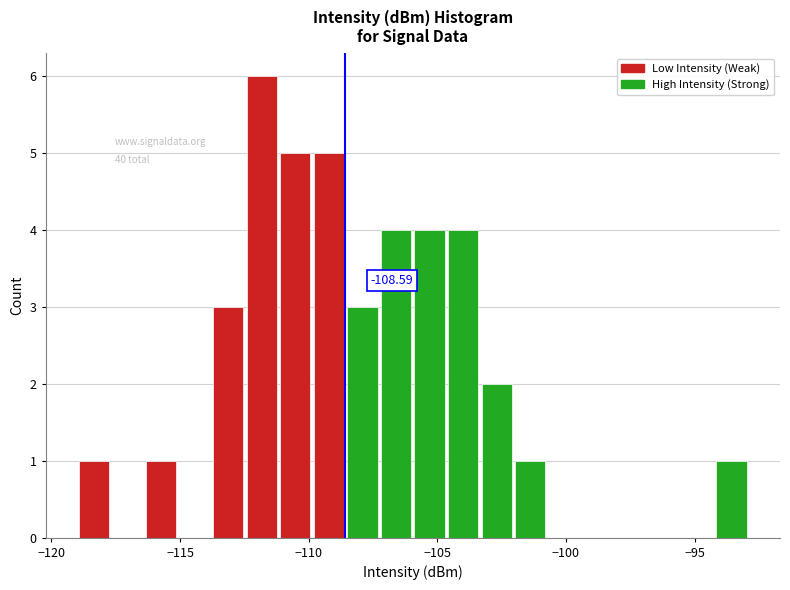

Around what value on the x-axis is the tallest bar? Give the approximate position of its centre, as read against the axis.

-112.0